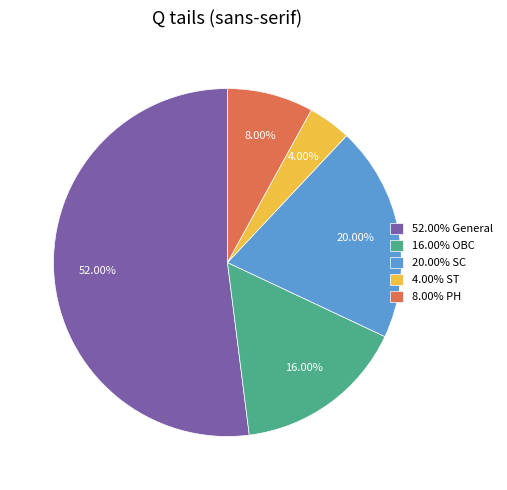

Is the sum of 52.00% General and 4.00% ST greater than half?

Yes